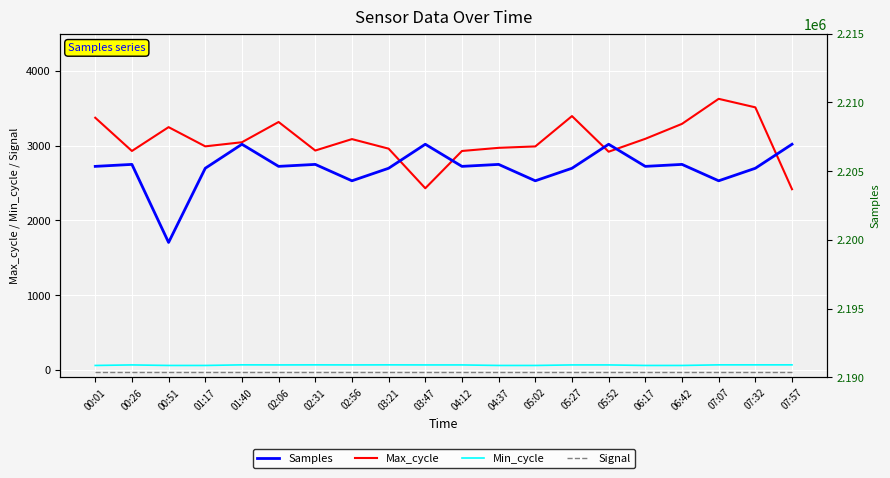

Where is the first local minimum for Max_cycle?

00:26